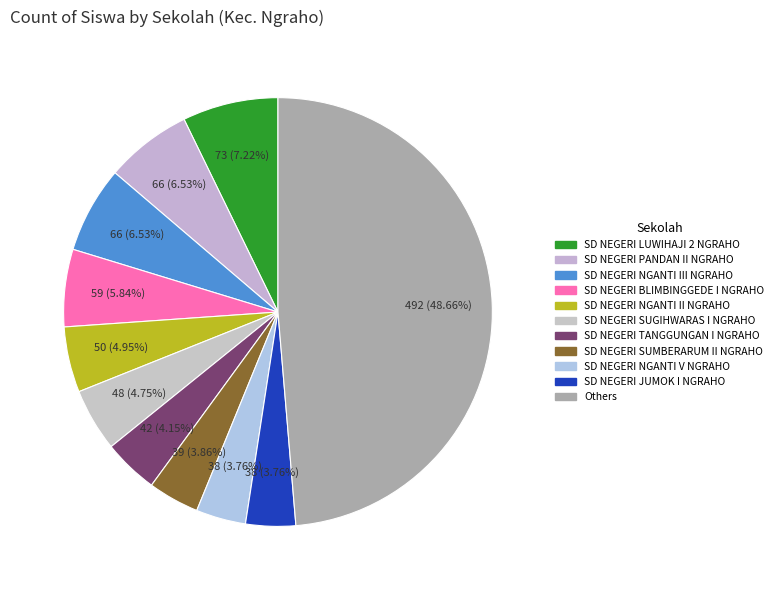

Count the number of slices in the pie.

11